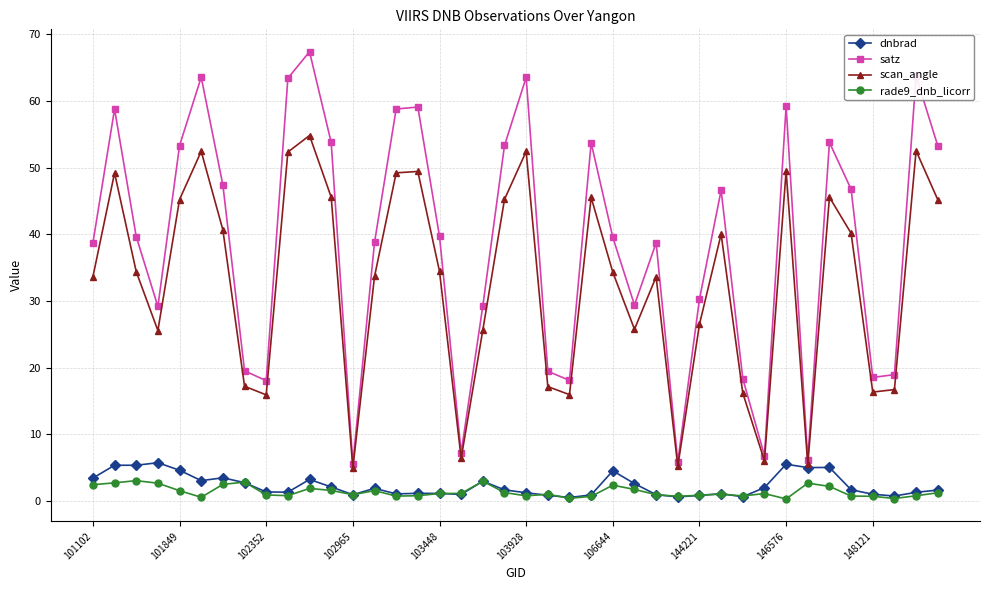

What is the value of the scan_angle point at the 17th from the left?

34.4